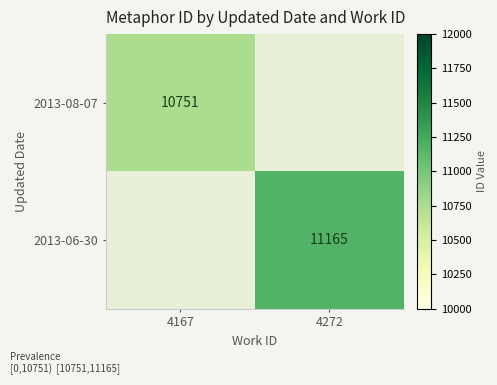

True or false: 2013-06-30 has a value of 19694 at 4272.

False